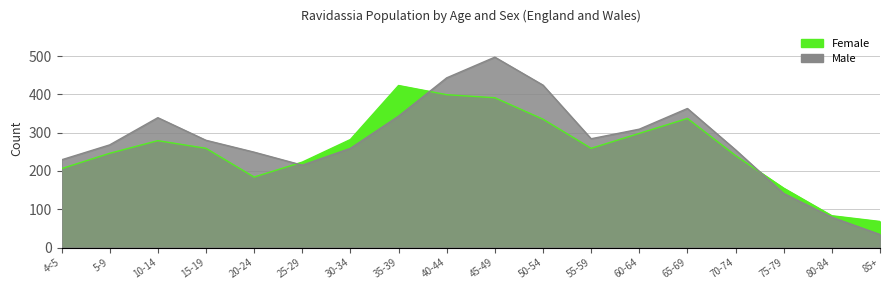

What is the label of the 3rd point from the left?

10-14